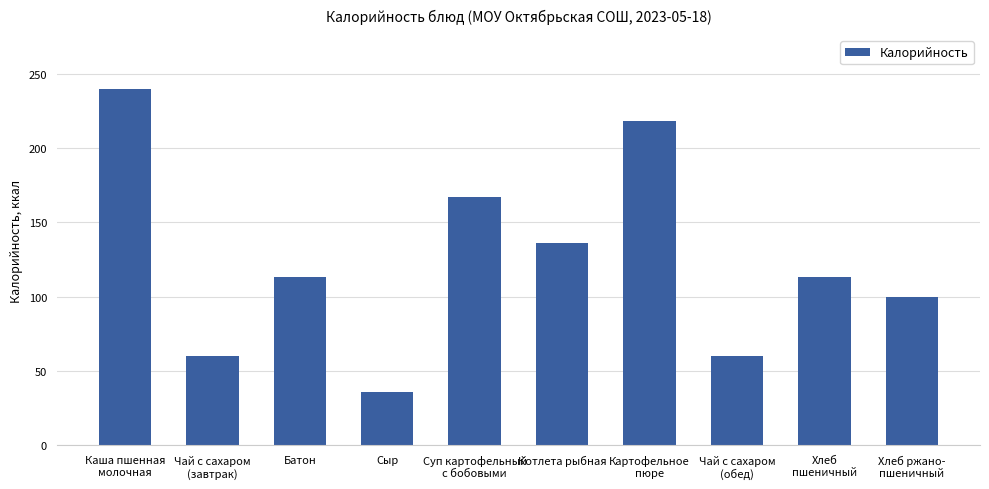

Are the bars grouped side by side (vs. stacked)?

No